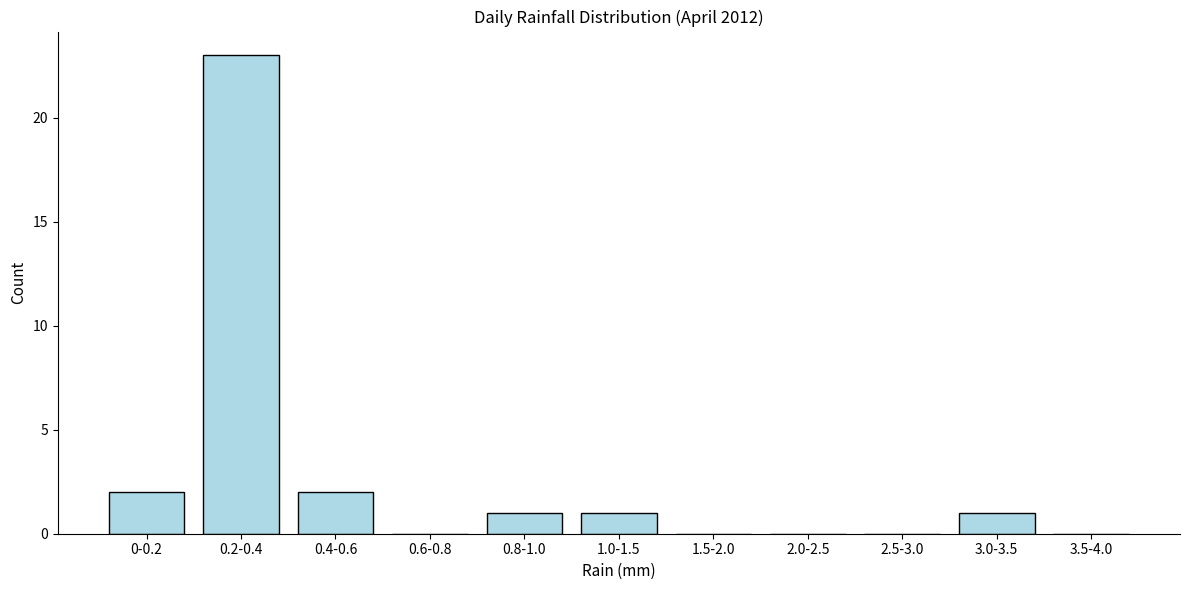

Reading left to right, transcribe all the data shown in this chart.

0-0.2=2	0.2-0.4=23	0.4-0.6=2	0.6-0.8=0	0.8-1.0=1	1.0-1.5=1	1.5-2.0=0	2.0-2.5=0	2.5-3.0=0	3.0-3.5=1	3.5-4.0=0